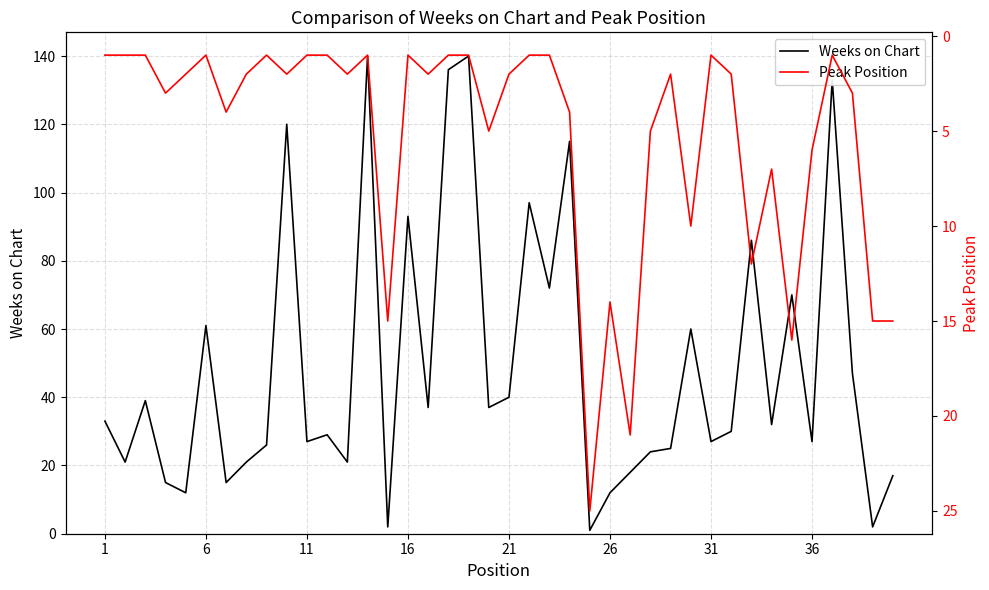

Rank the series by their average value, from highest to lowest.

Weeks on Chart, Peak Position